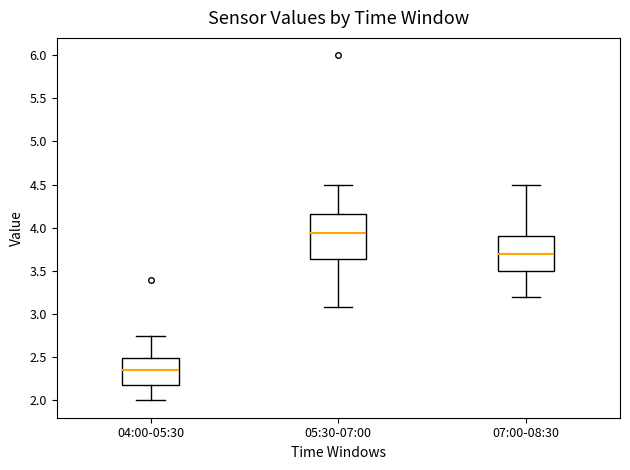

Which box is the tallest, from its lower edge to its upper edge?

05:30-07:00